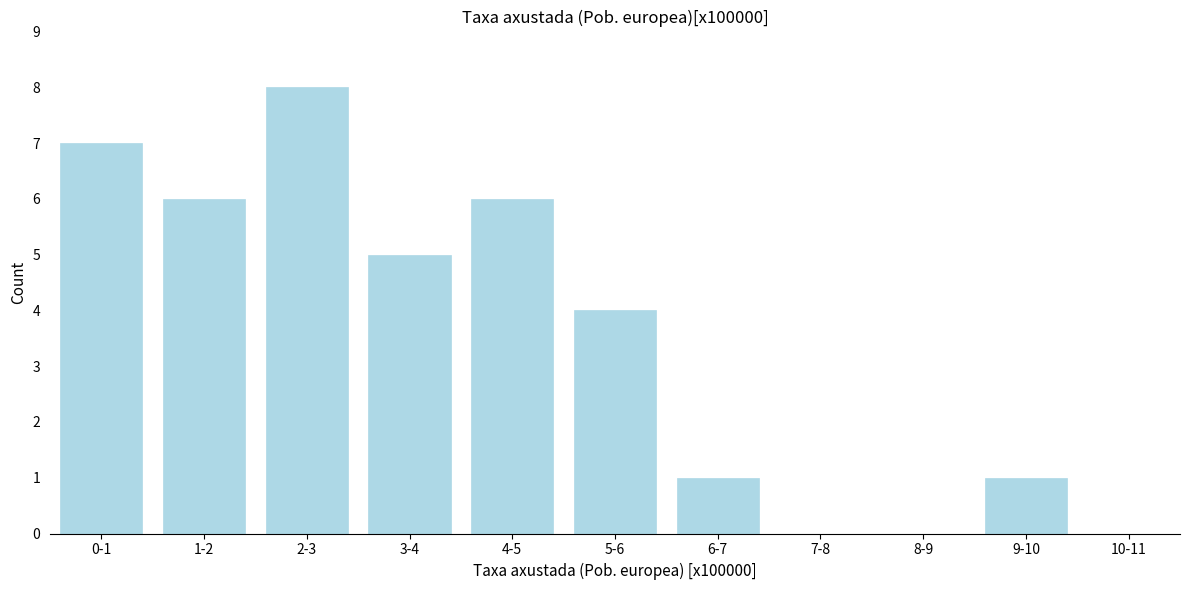

Reading right to left, what are all the values shown in this chart?

10-11=0	9-10=1	8-9=0	7-8=0	6-7=1	5-6=4	4-5=6	3-4=5	2-3=8	1-2=6	0-1=7